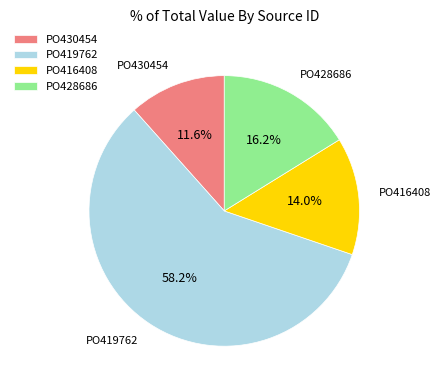

To the nearest percent, what is the average slice percentage?

25%